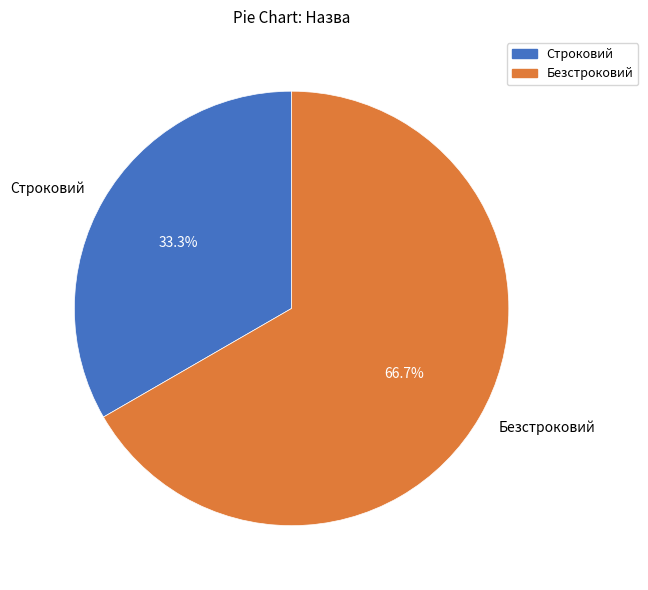

Which has a higher value, Строковий or Безстроковий?

Безстроковий